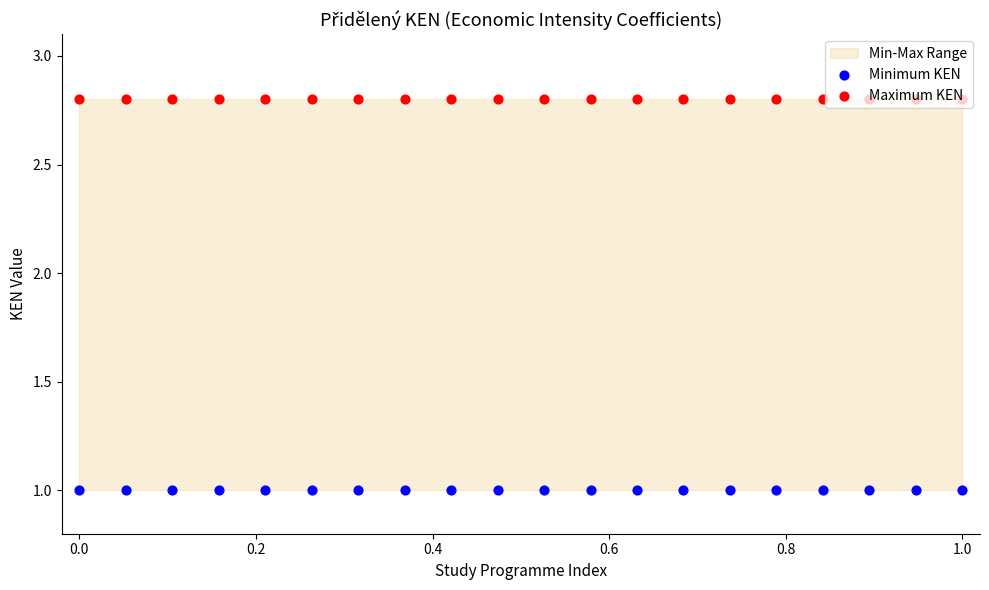

At how many categories does at least one series exceed 1?

20